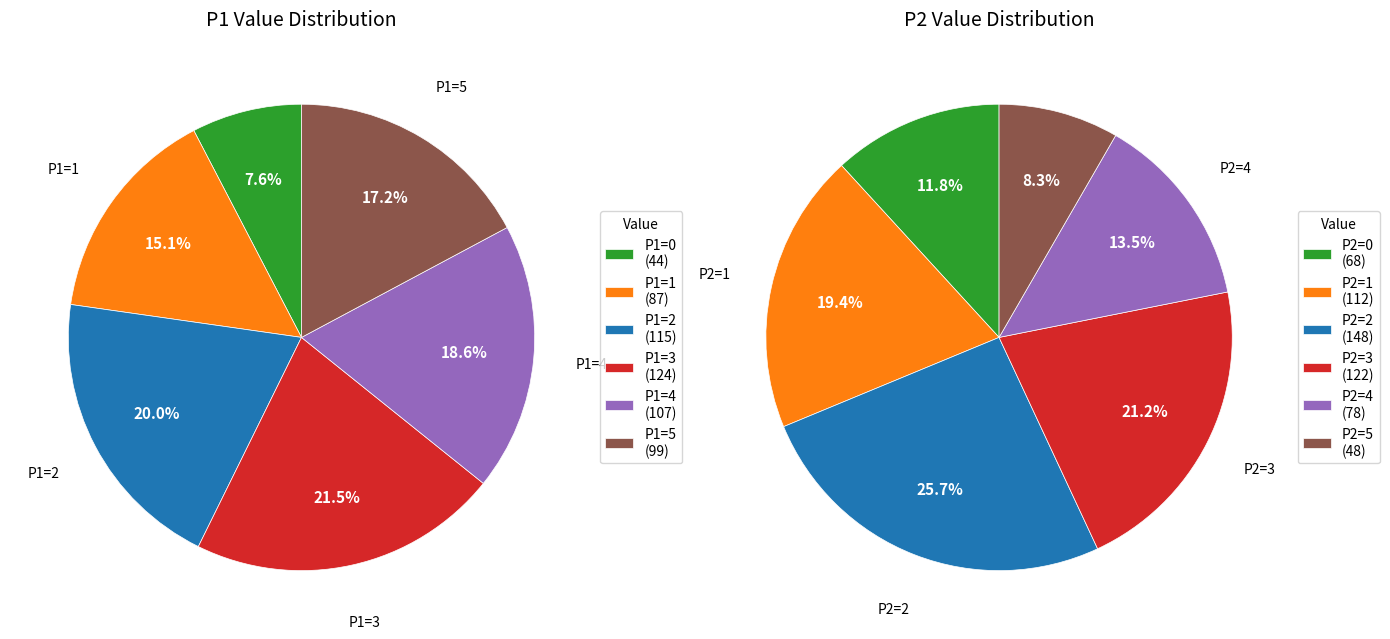

Is the sum of 2 and 5 greater than half?

No